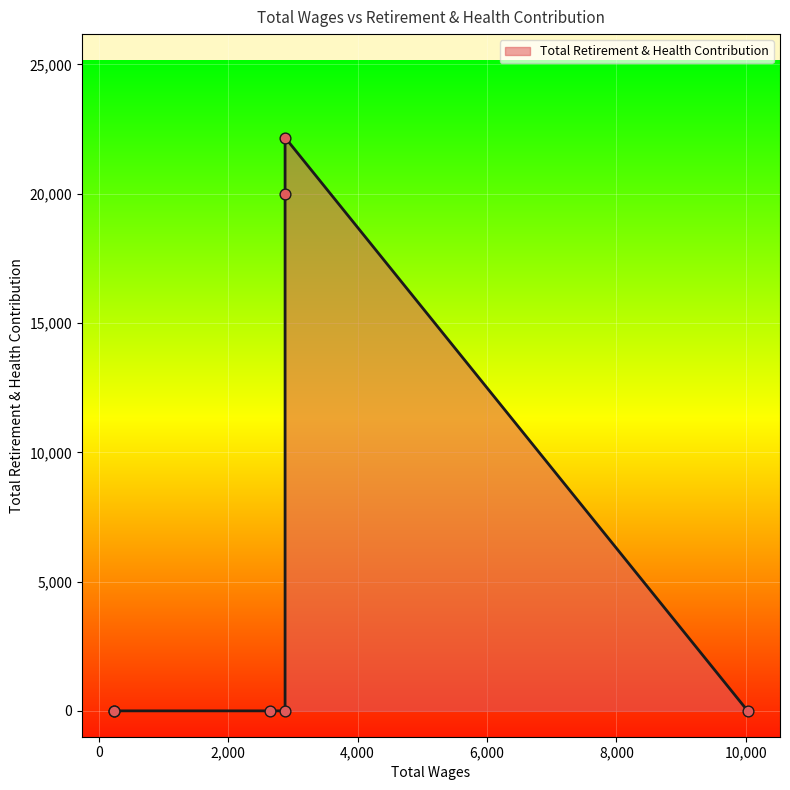

Between 2880.0 and 10029.0, which is larger?

2880.0